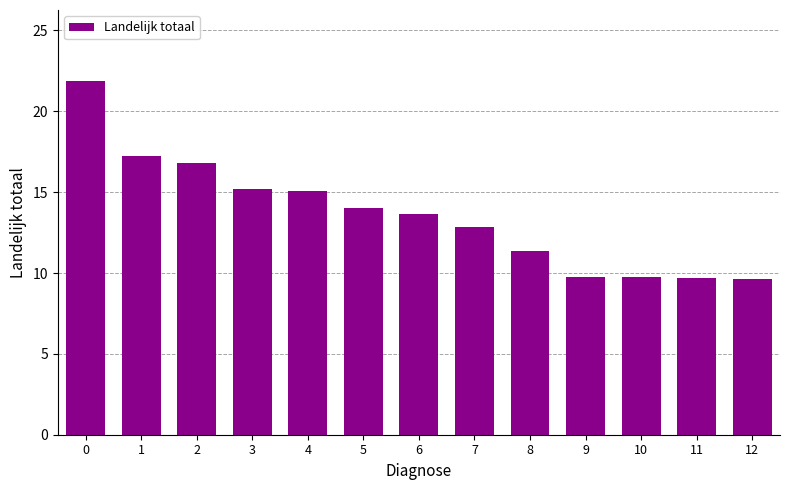

How many data points are less than 13?

6